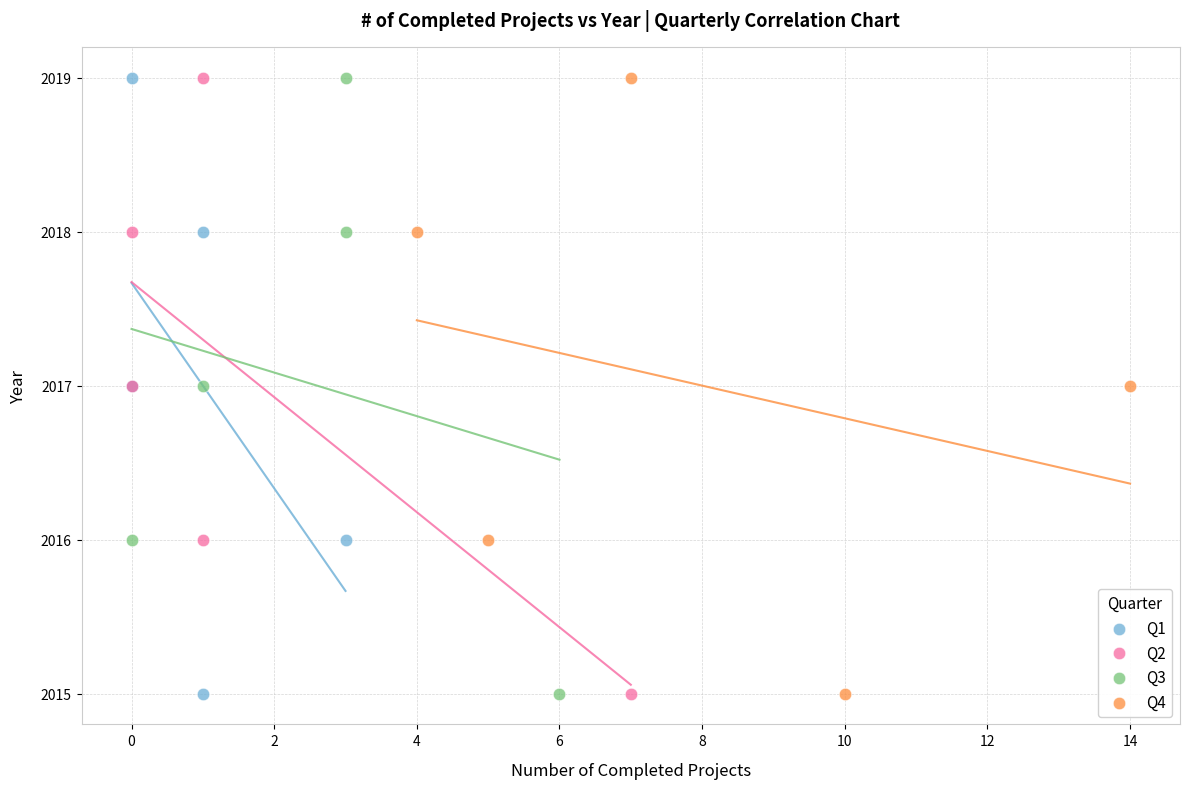

What are all the series names shown in the legend?

Q1, Q2, Q3, Q4